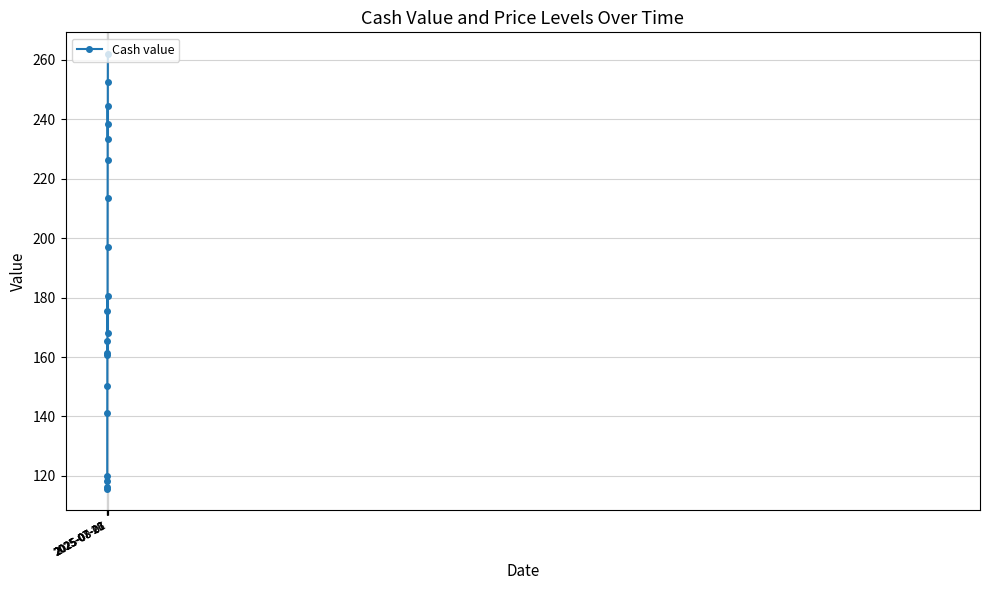

What is the maximum value shown in the chart?

261.9